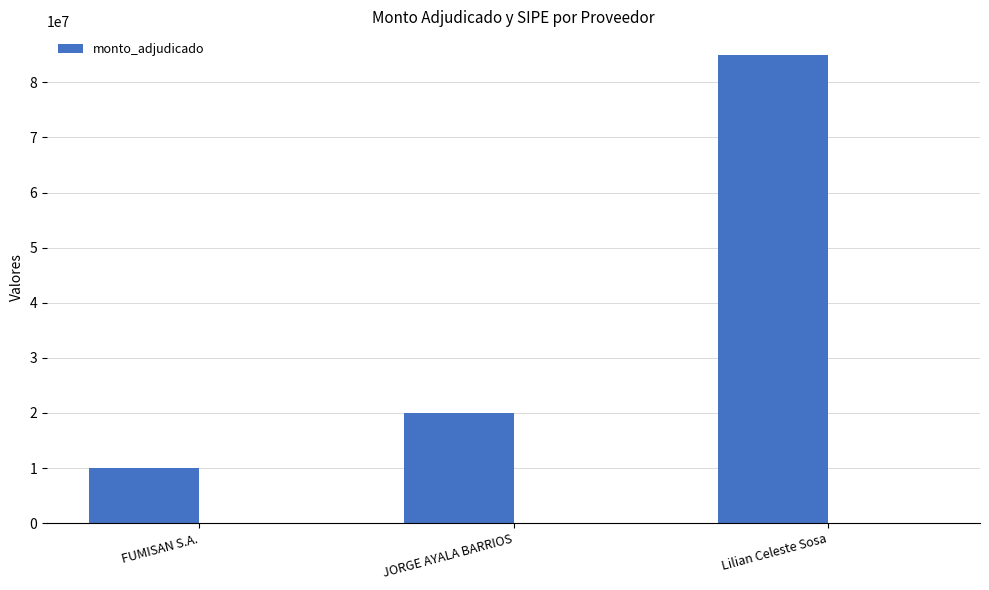

Reading right to left, what are all the values shown in this chart?

Lilian Celeste Sosa=85000000	JORGE AYALA BARRIOS=20000000	FUMISAN S.A.=10000000